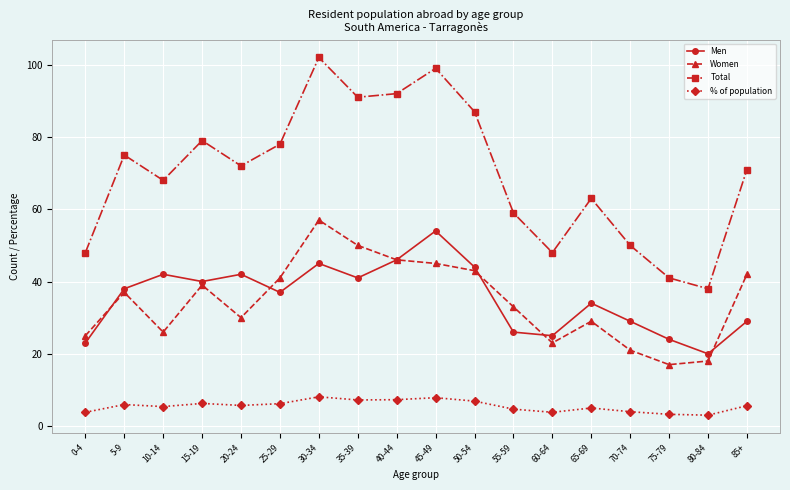

At which category does Men reach its first local valley?

15-19